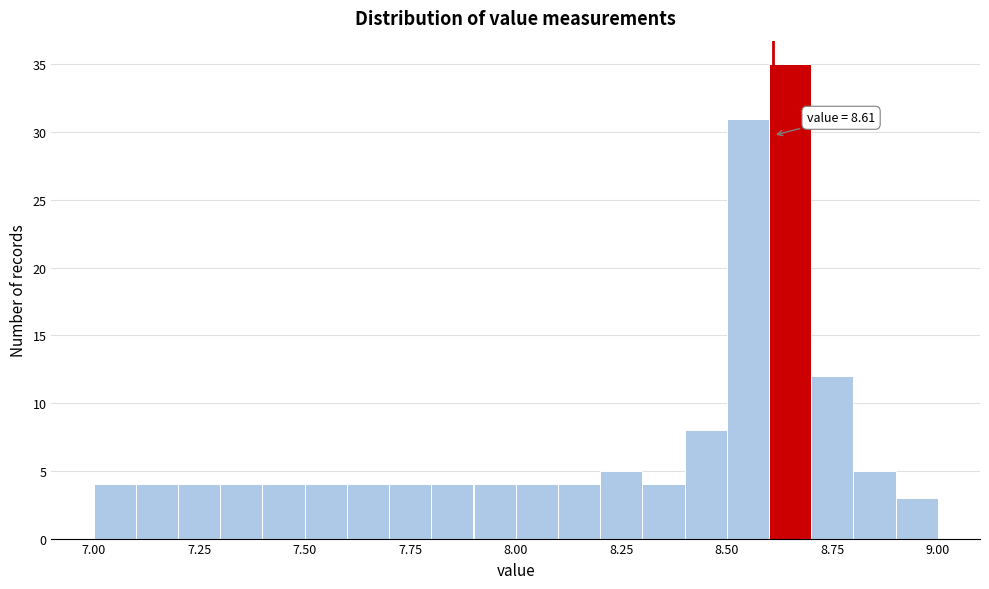

Read against the x-axis, roughly where is the centre of the tallest bar?

8.65